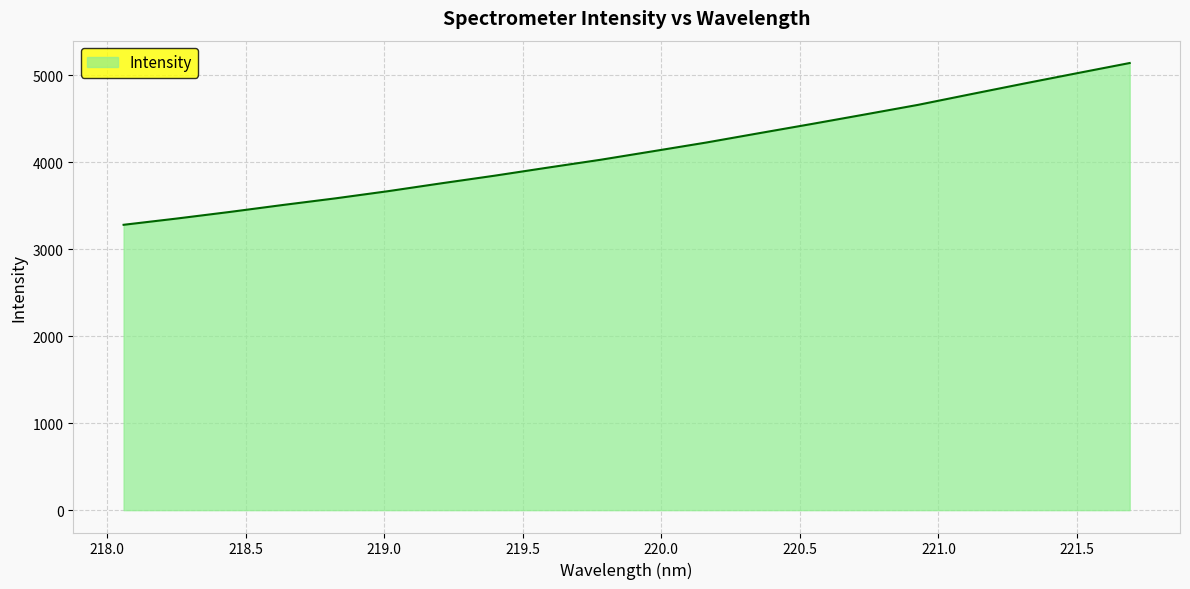

What is the minimum value shown in the chart?

3281.6